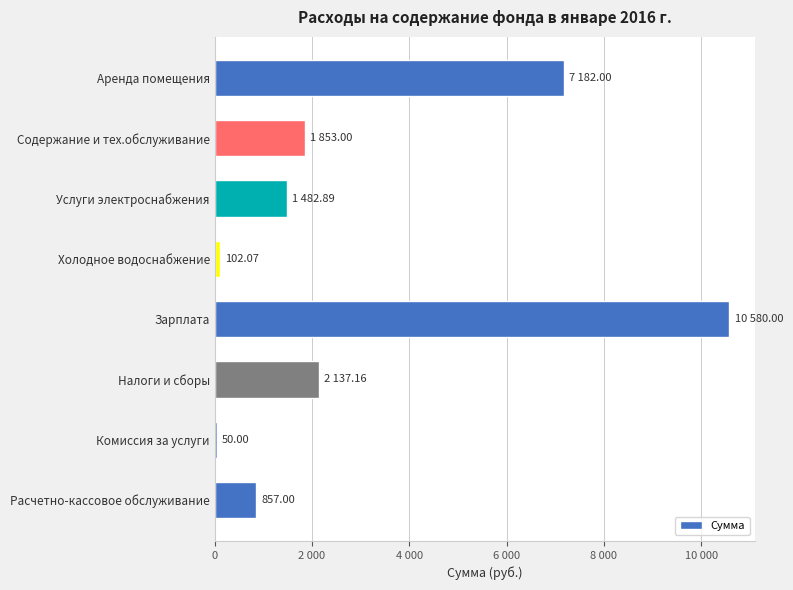

Are the bars grouped side by side (vs. stacked)?

No